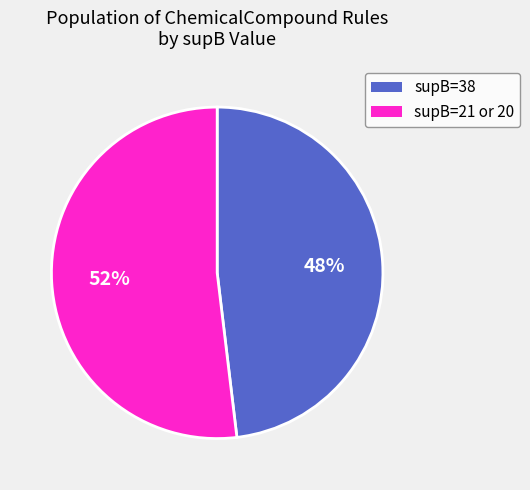

Does any single category account for the majority?

Yes